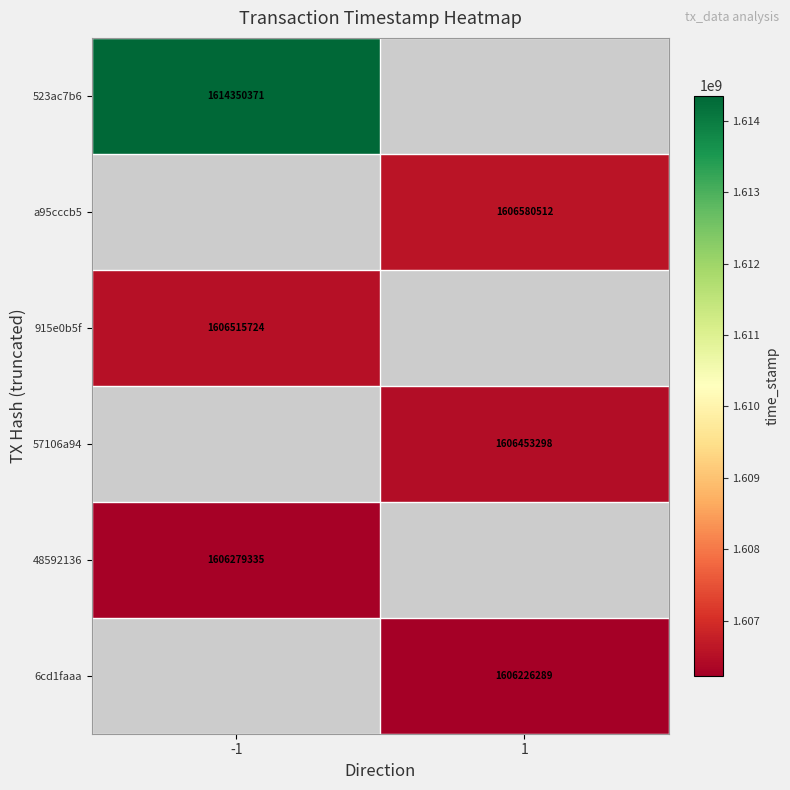

The a95cccb5 series shows 2267972027 at 1. True or false?

False